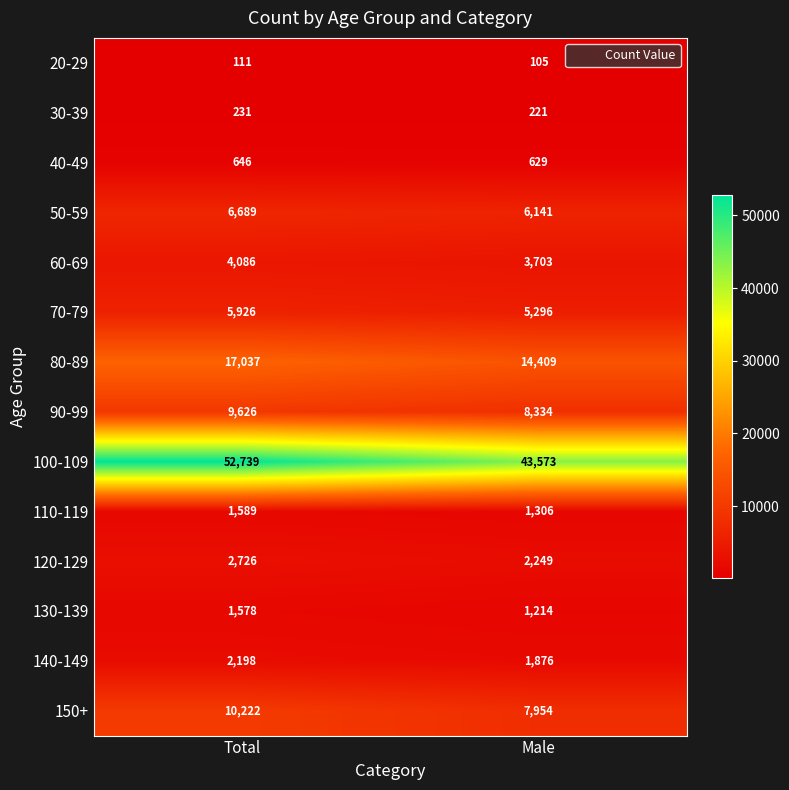

At which category is the sum across all series the highest?

Total